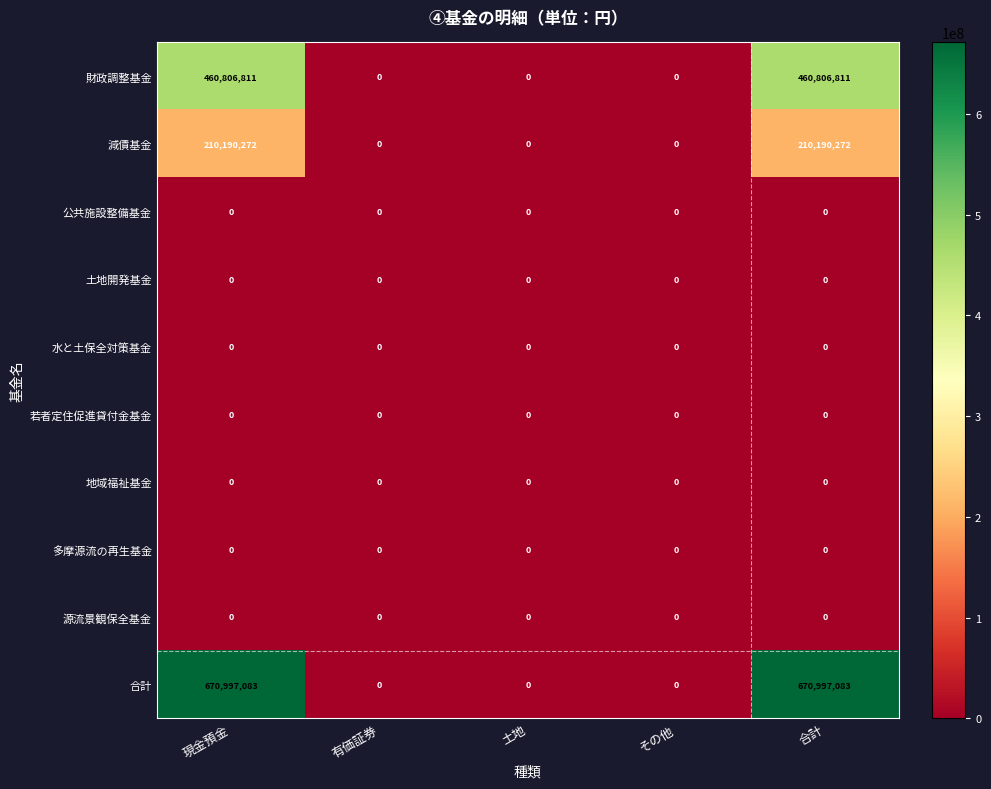

What is the spread (max minus min) of values at 現金預金?

670997083